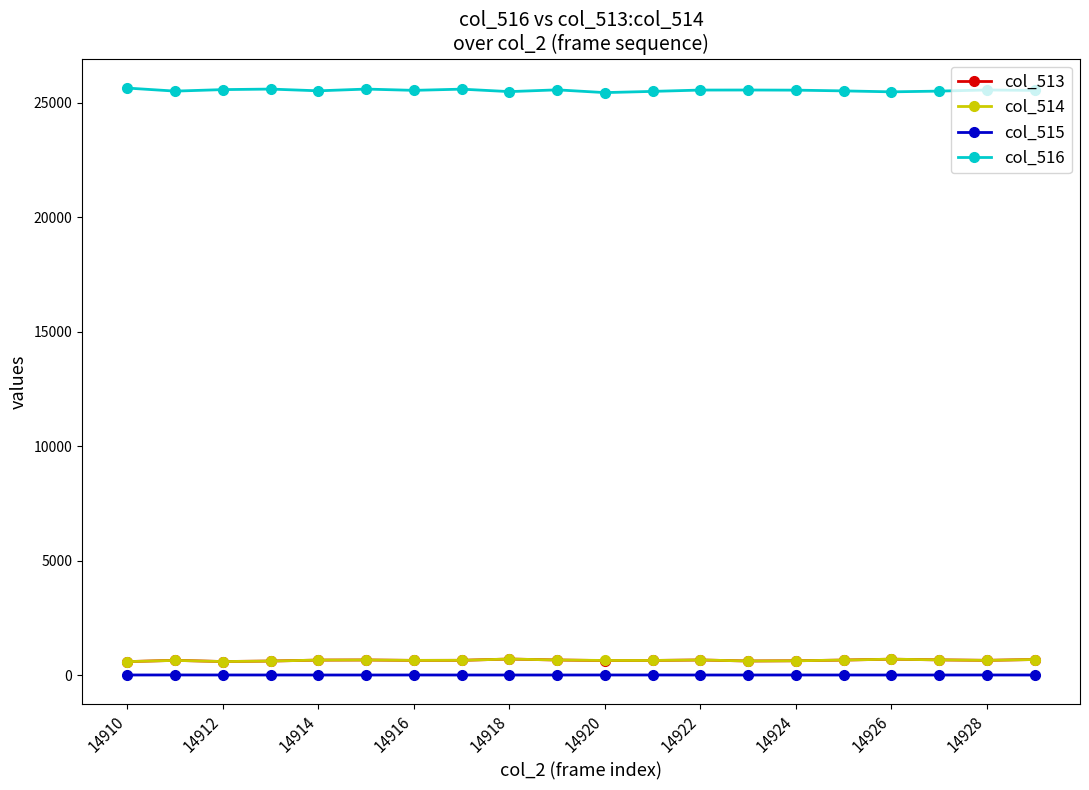

Which series has the largest total across all categories?

col_516